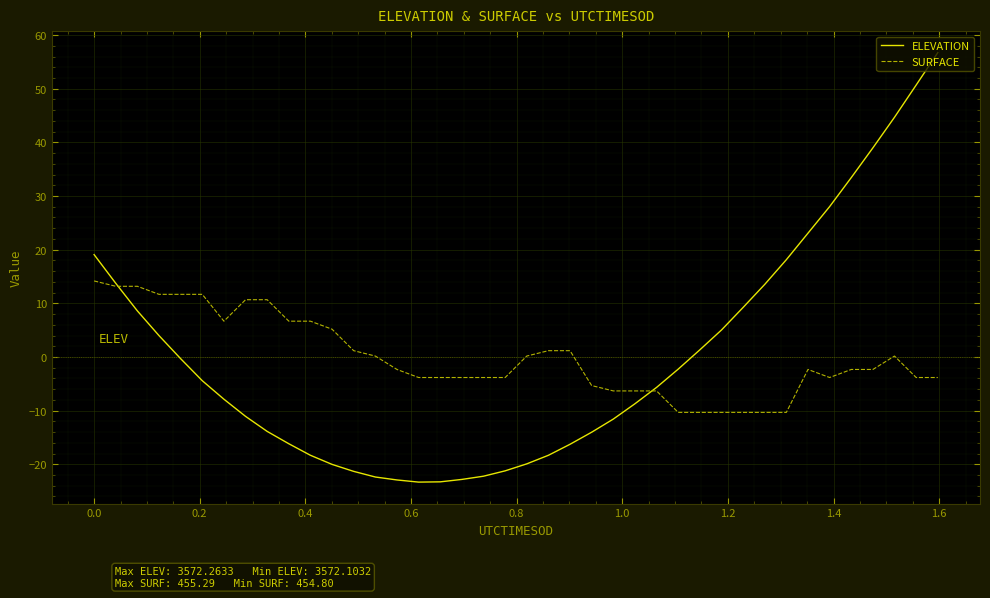

List the series in order of their peak value, highest first.

ELEVATION, SURFACE